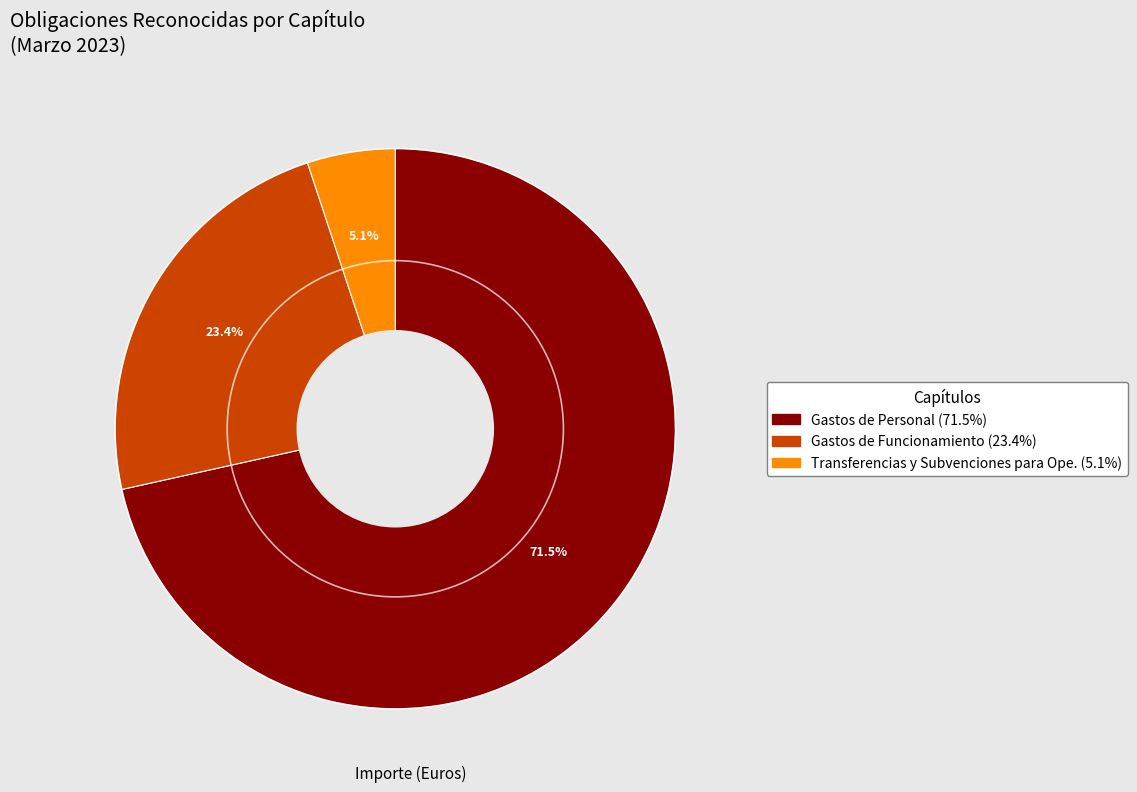

How many slices are in this pie chart?

3